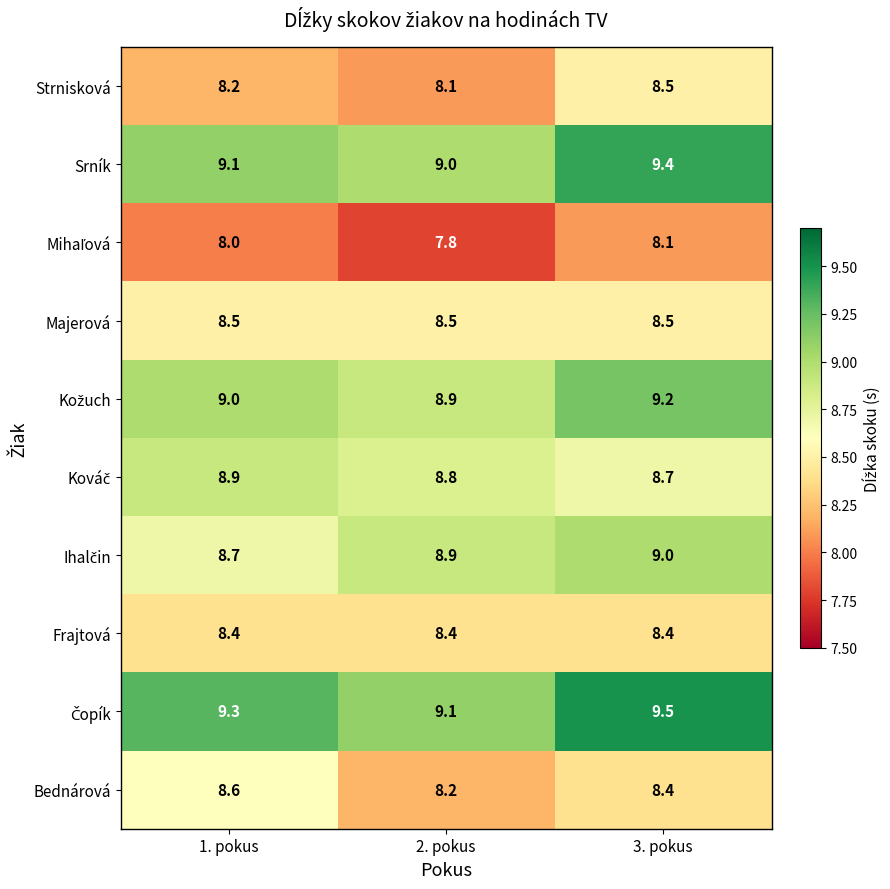

True or false: Srník has a value of 14.4 at 3. pokus.

False